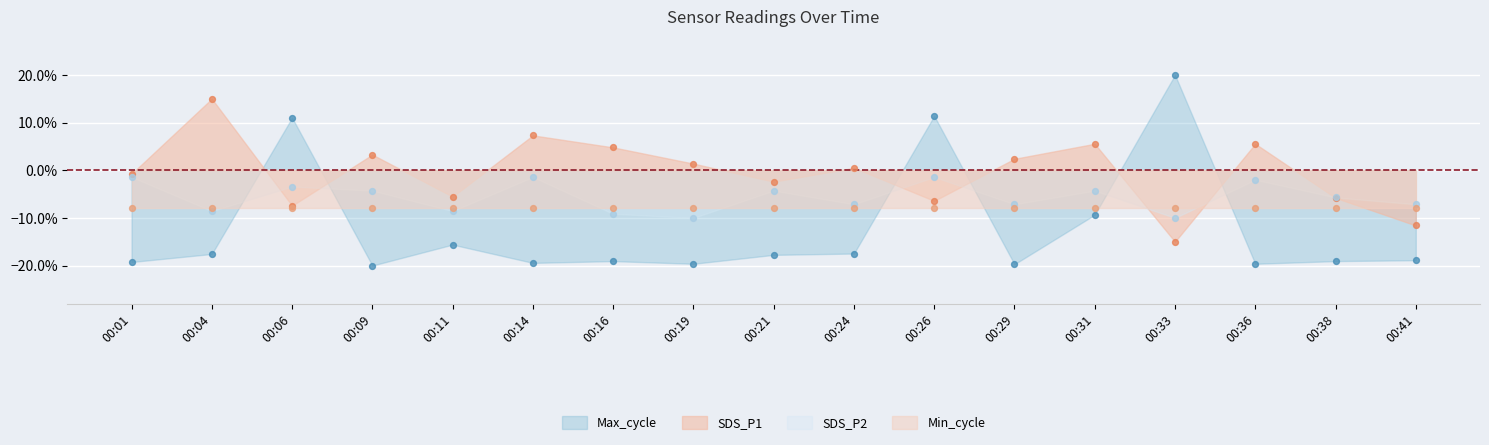

Is the value of Max_cycle at 00:21 greater than the value of SDS_P1 at 00:41?

No